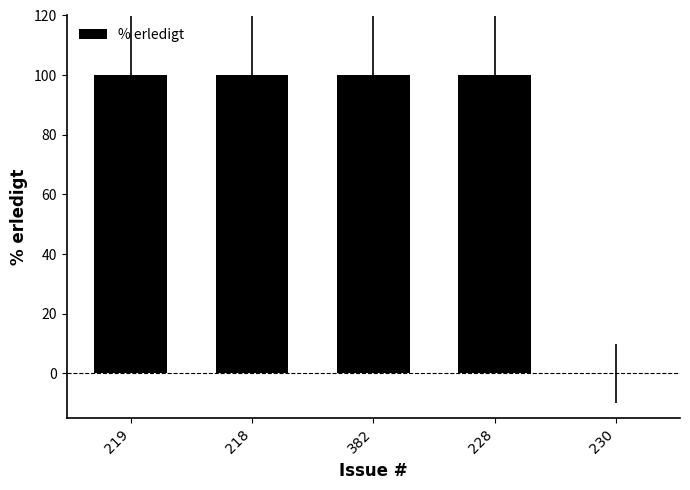

What is the sum of the values at 228 and 230?

100